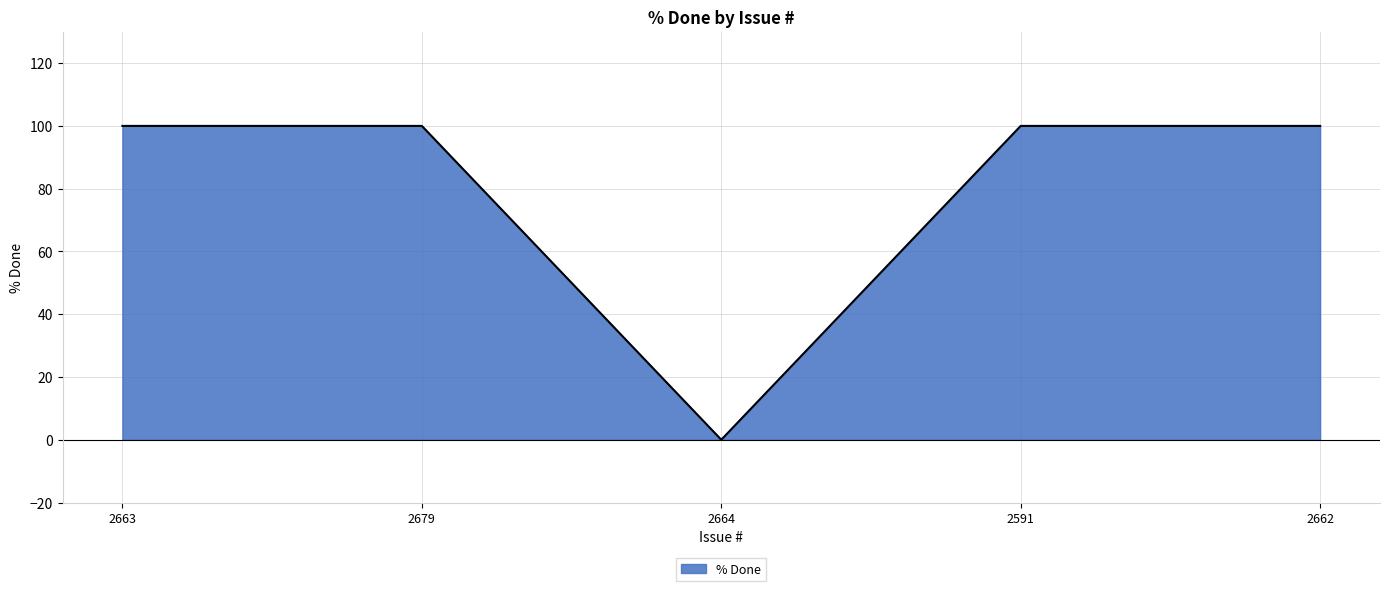

What position from the right is 2663?

5